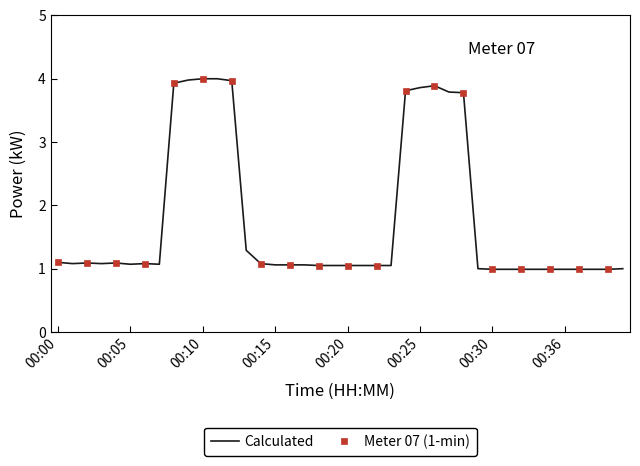

What is the minimum value for Calculated?

1.0